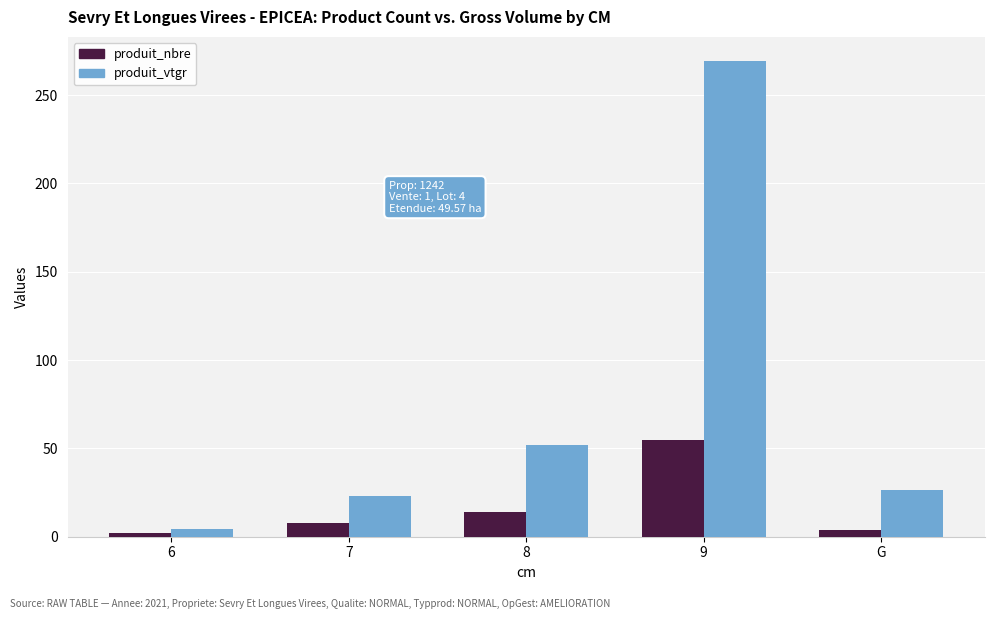

What is the difference between the produit_nbre values at G and 7?

4.0